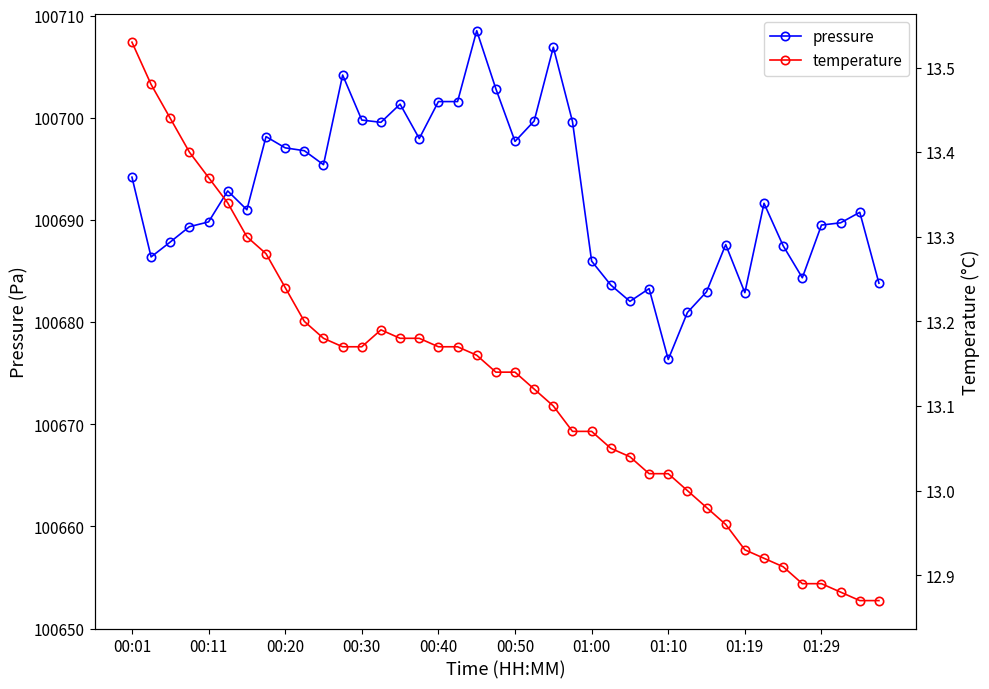

True or false: pressure has a value of 68542.9 at 01:29.

False